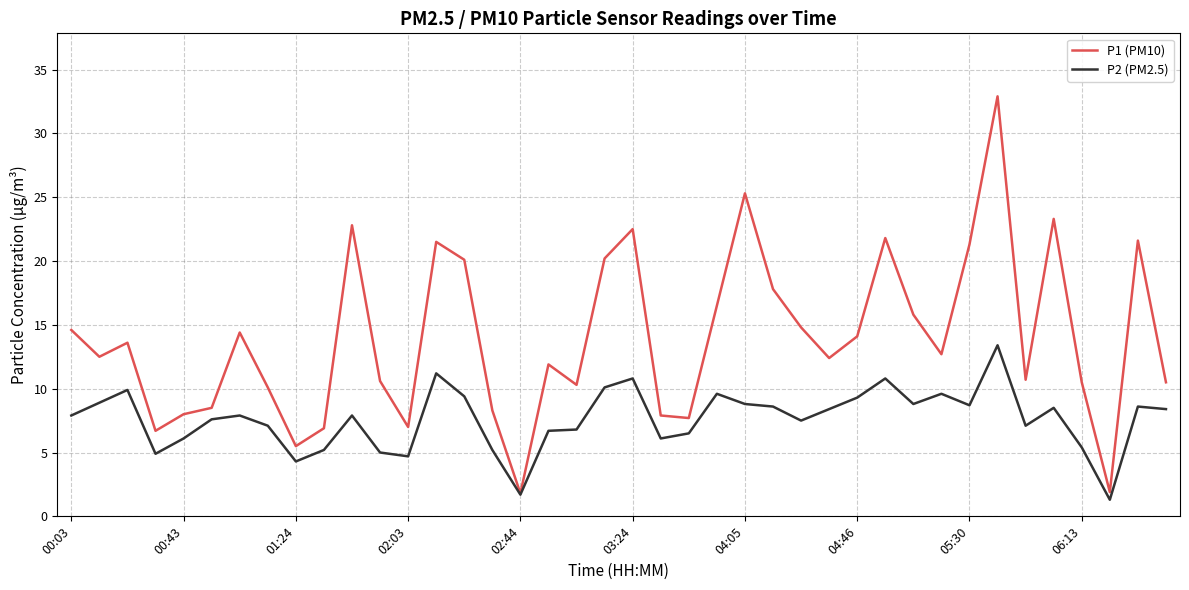

What are all the series names shown in the legend?

P1 (PM10), P2 (PM2.5)